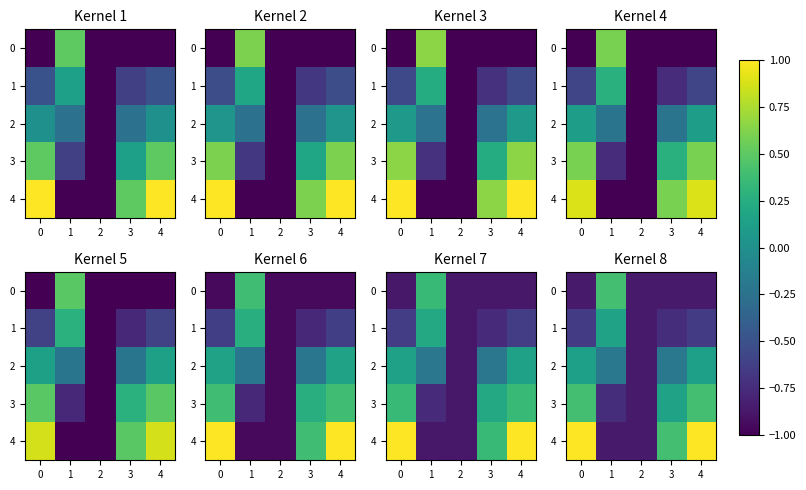

How many positive values does the 1 series have?

1